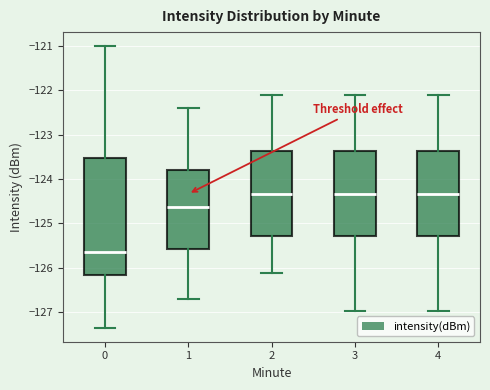

Reading left to right, transcribe this box plot: for each box, give where its median line is, the range the box spans, and where its two whiskers end, as read against the y-axis. The values are not printed on the chart, so give them approximately, as read against the axis.

0: median -125.7, box -126.2 to -123.5, whiskers -127.4 to -121.0
1: median -124.6, box -125.6 to -123.8, whiskers -126.7 to -122.4
2: median -124.3, box -125.3 to -123.4, whiskers -126.1 to -122.1
3: median -124.3, box -125.3 to -123.4, whiskers -127.0 to -122.1
4: median -124.3, box -125.3 to -123.4, whiskers -127.0 to -122.1